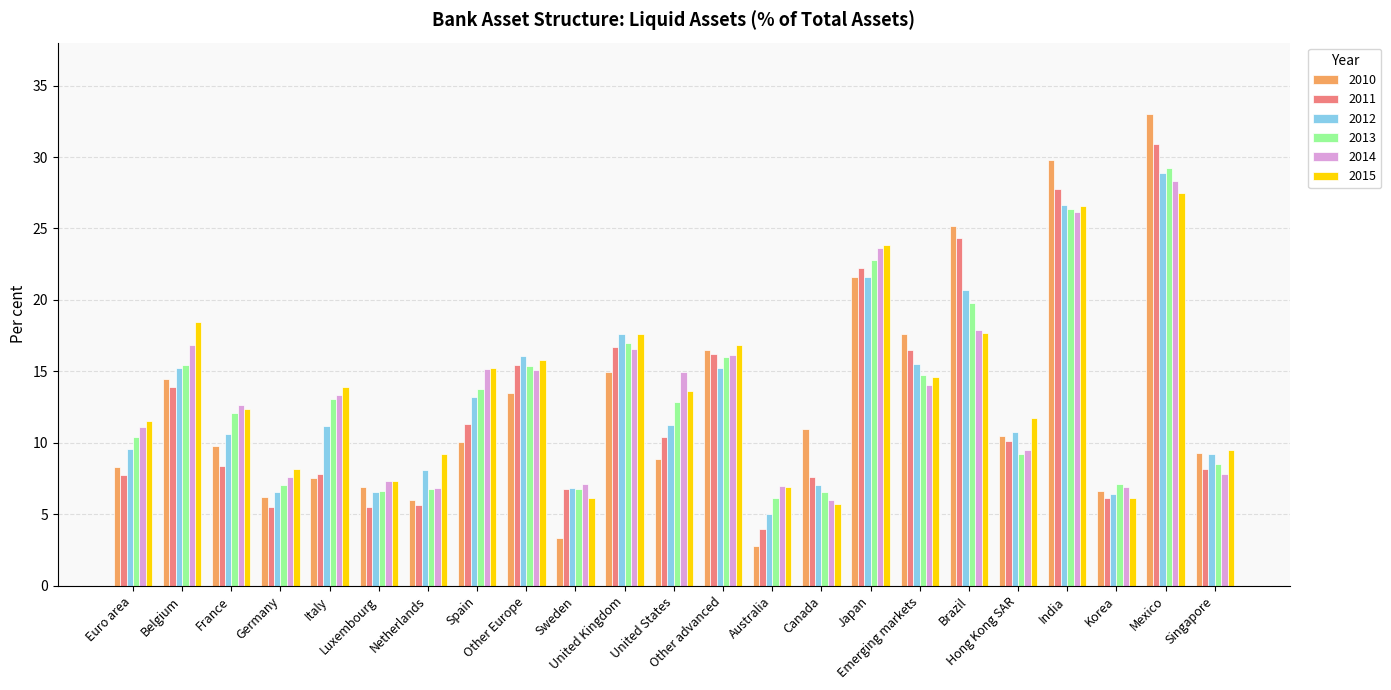

Are the bars horizontal?

No